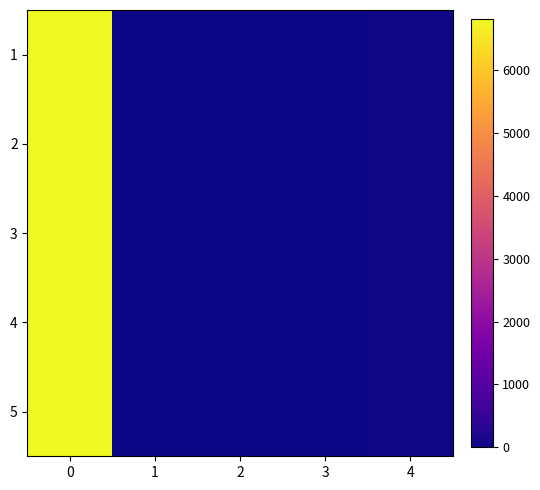

Which has a higher value, 1 or 2?

2